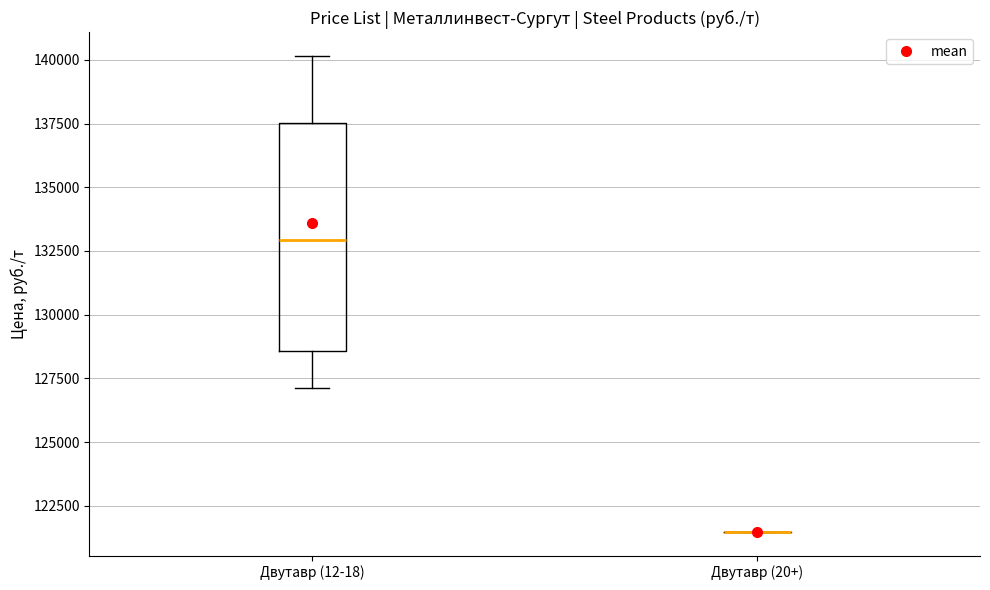

Reading left to right, read every box against the y-axis: the position of its median line, the range the box covers, and the ends of its whiskers. The values are not printed on the chart, so give them approximately, as read against the axis.

Двутавр (12-18): median 133000, box 128500 to 137500, whiskers 127000 to 140000
Двутавр (20+): box collapsed to a line at 121500, whiskers 121500 to 121500